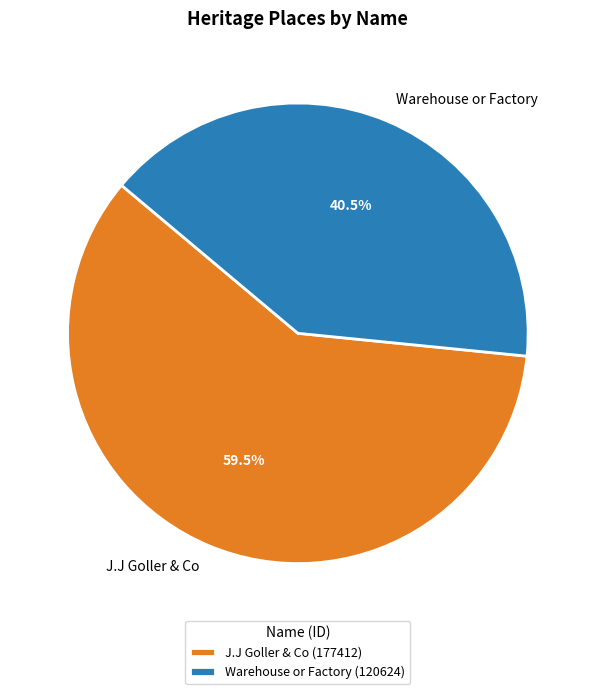

How much of the chart is everything except Warehouse or Factory?

59.5%